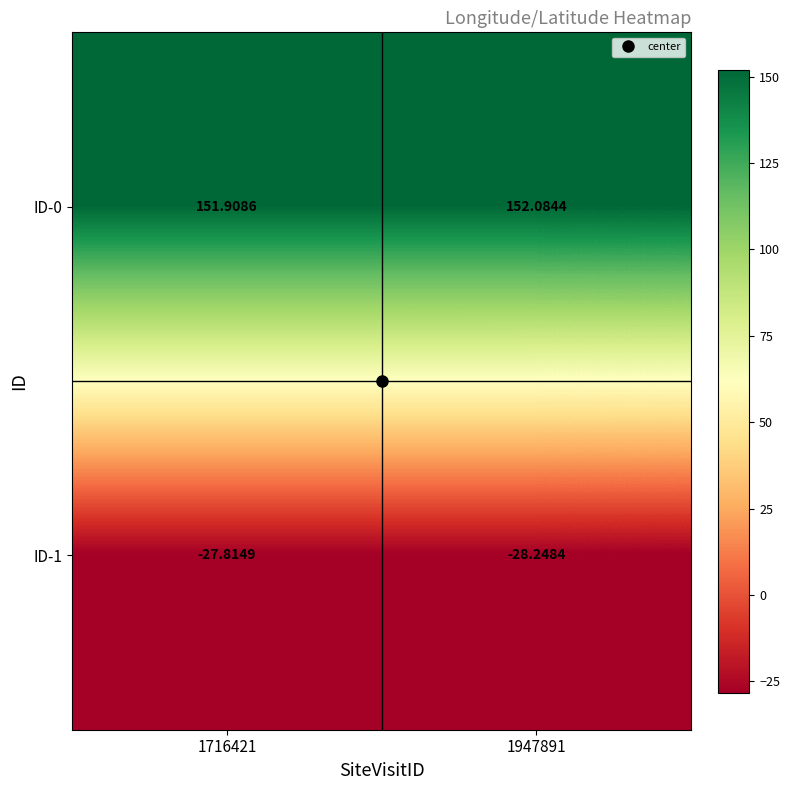

What is the spread (max minus min) of values at 1947891?

180.3